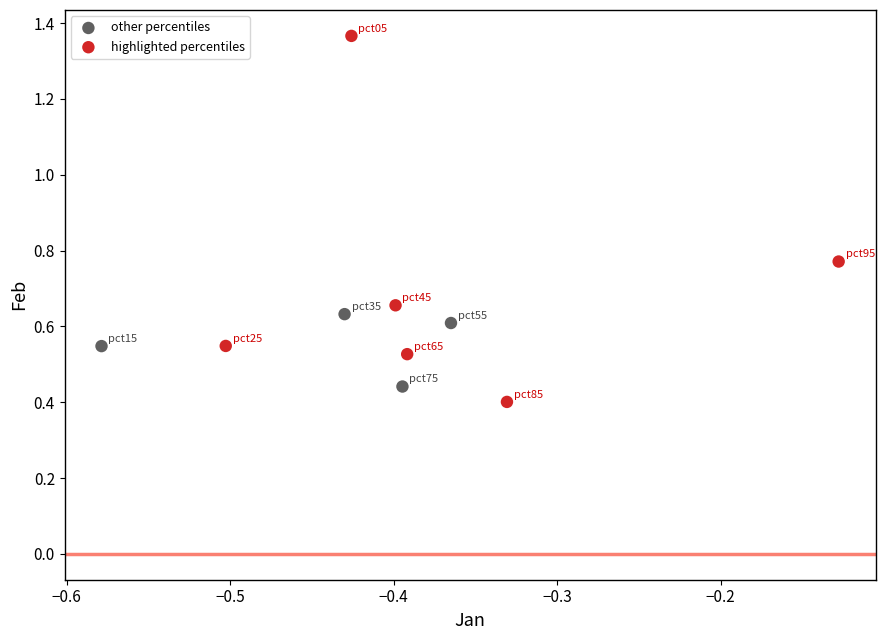

Which series has the widest spread of Y values?

highlighted percentiles